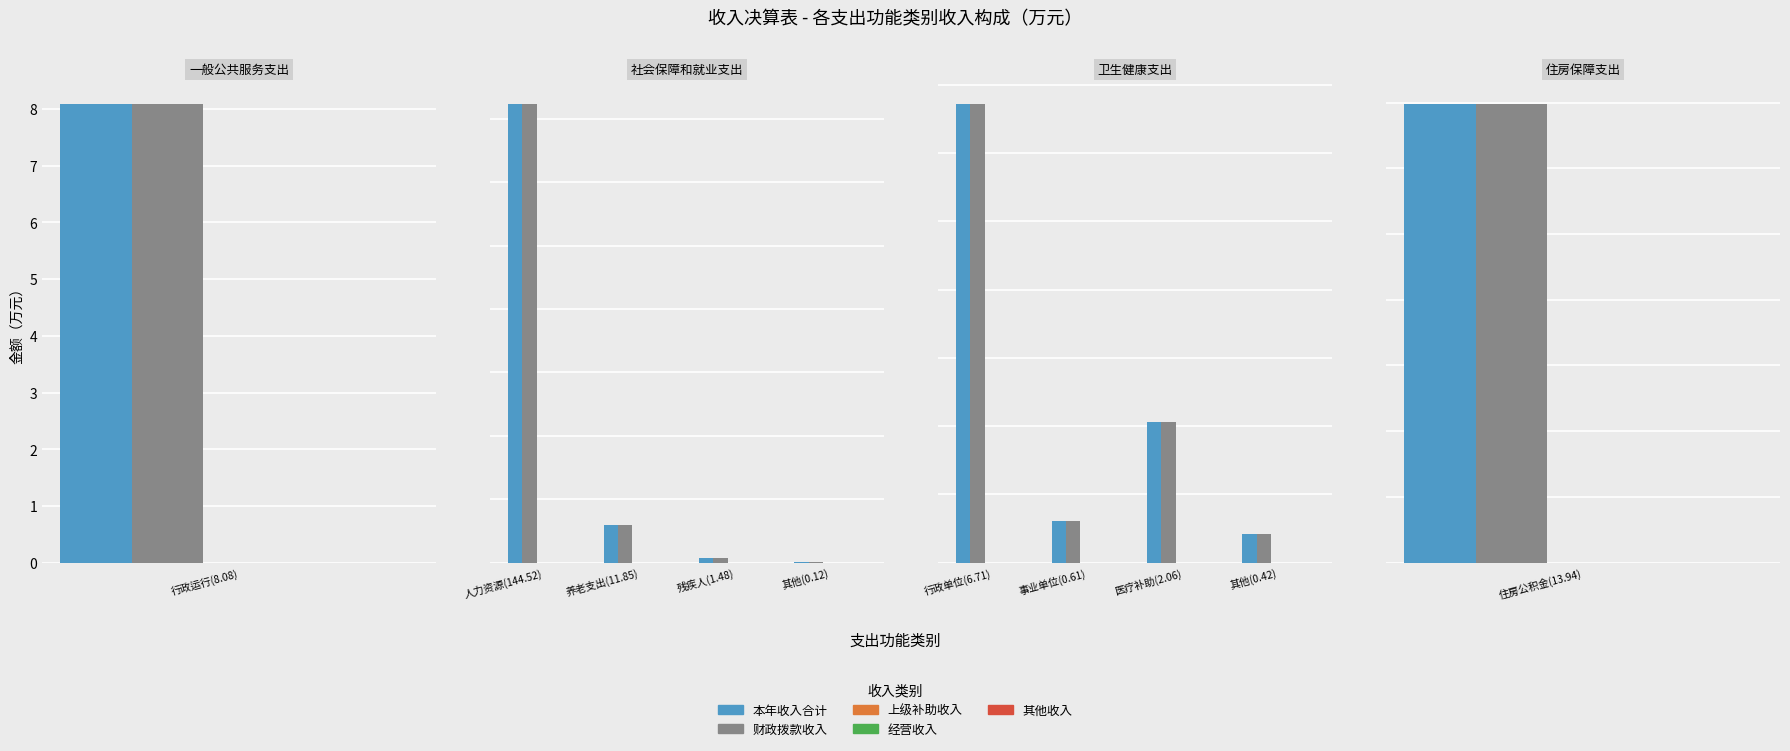

At which label does 本年收入合计 first exceed 2?

行政单位(6.71)